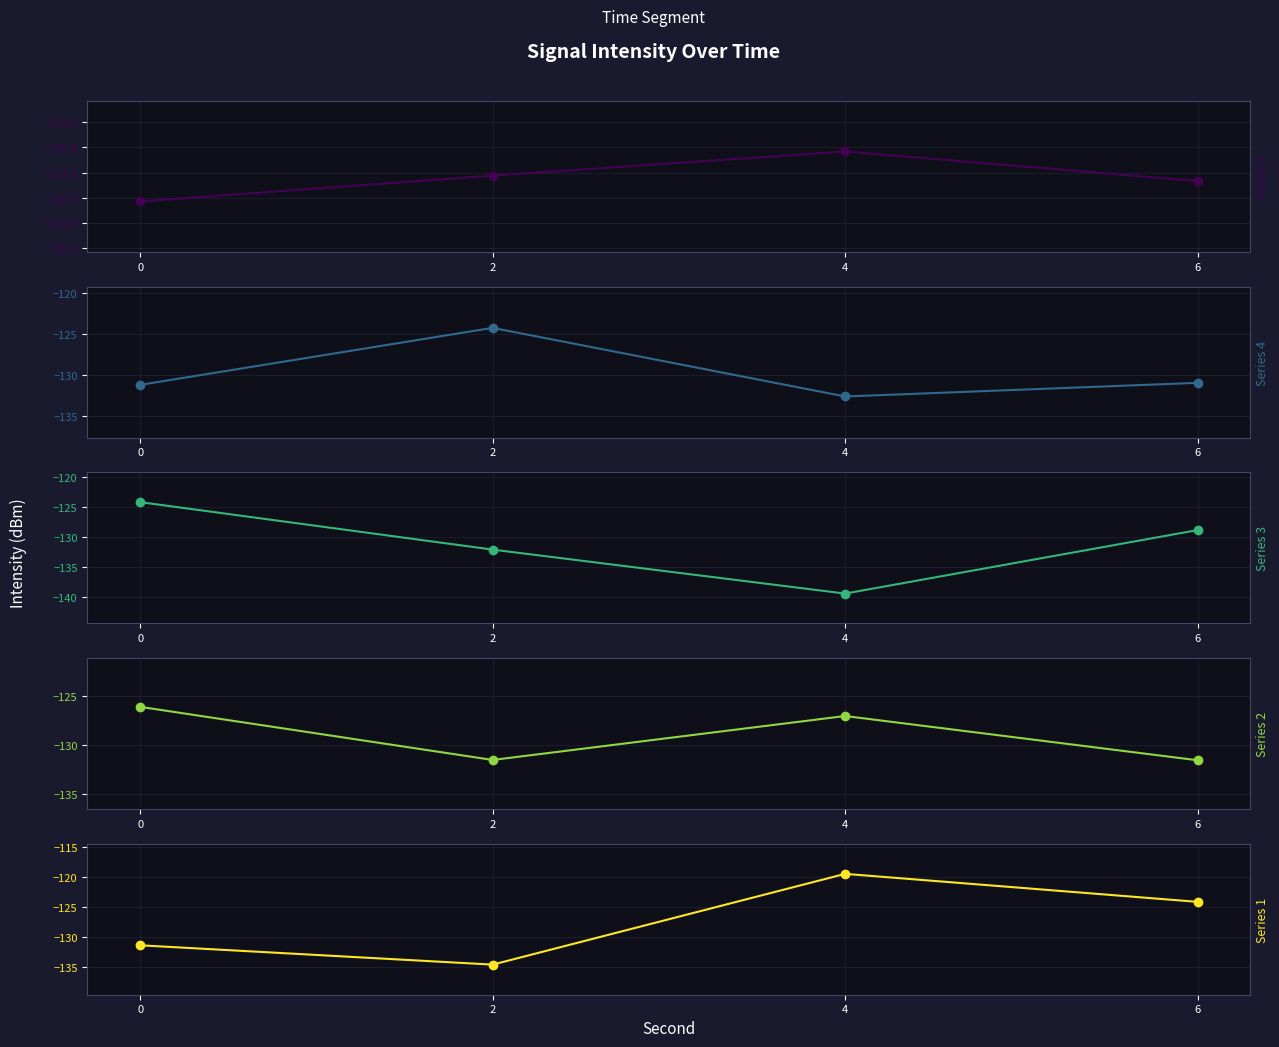

Is this an area chart (filled region under the line)?

No